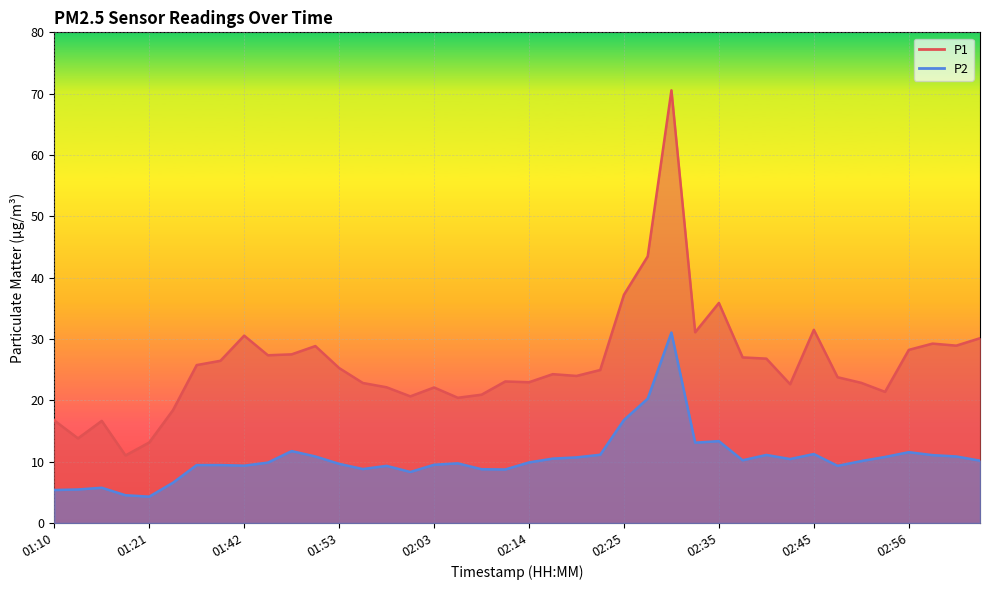

Which has a higher value, 01:53 or 01:58?

01:53